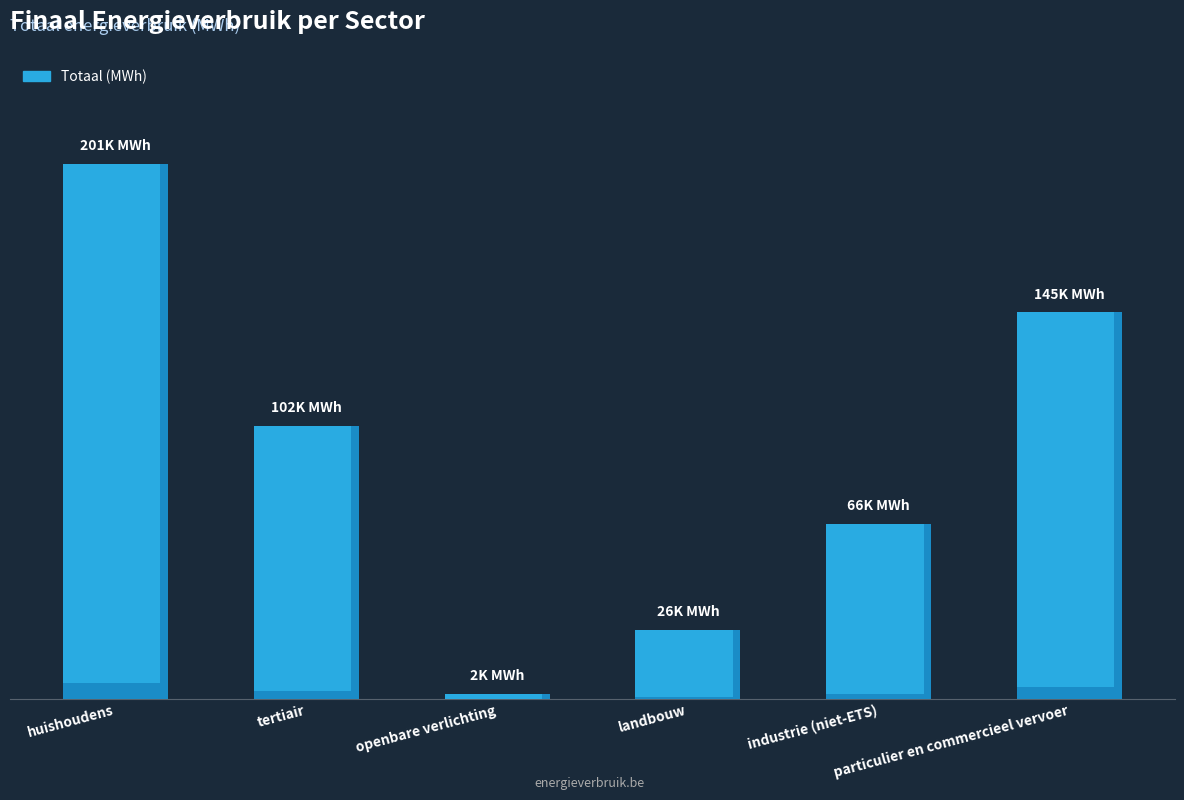

Are the bars grouped side by side (vs. stacked)?

No